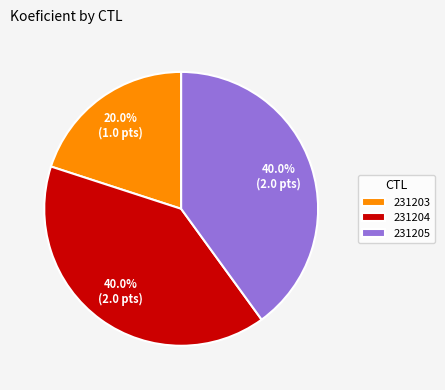

Does 231204 represent more than half of the total?

No